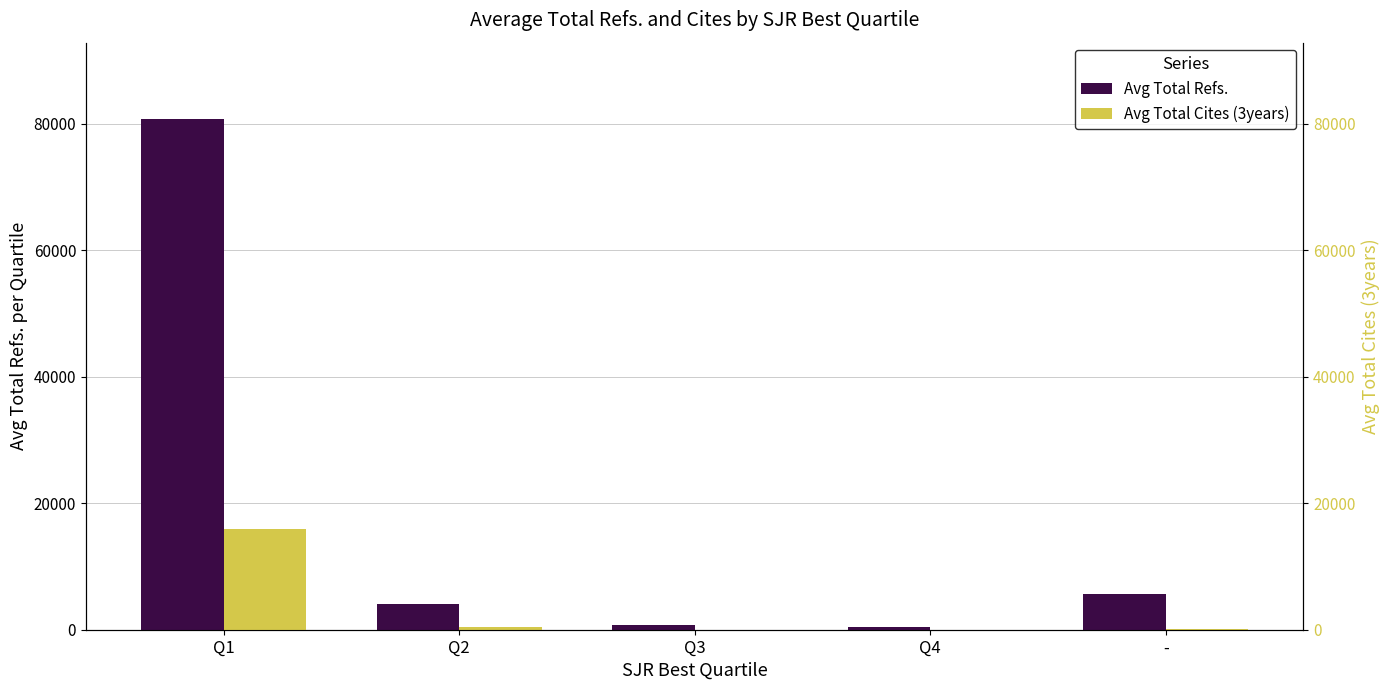

Rank the series at Q4 from highest to lowest value.

Avg Total Refs., Avg Total Cites (3years)